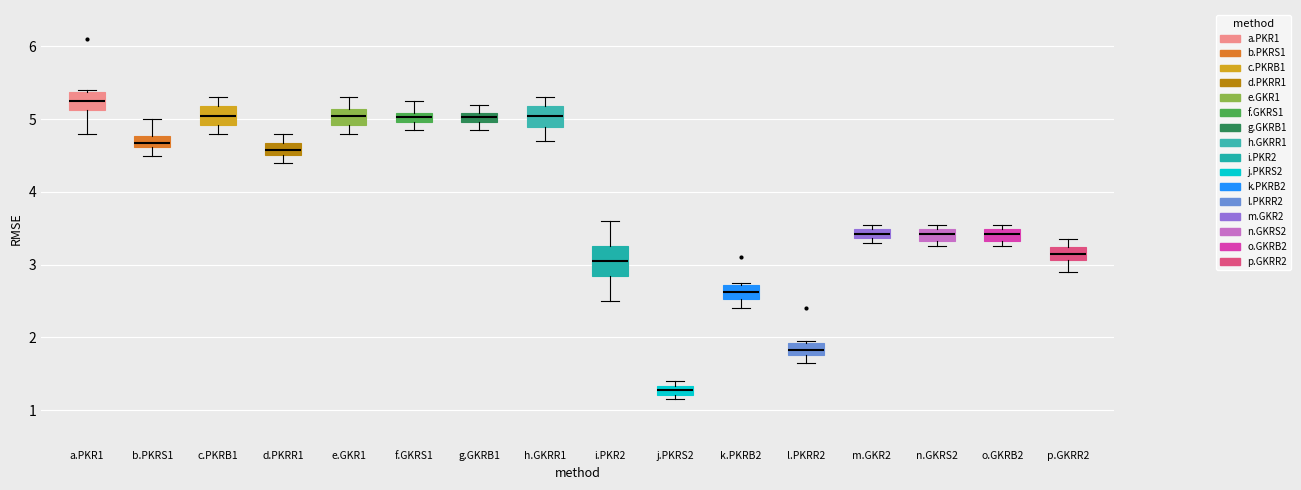

Where is the lower edge of the box for i.PKR2 on the y-axis? The values are not printed on the chart, so give them approximately, as read against the axis.

2.9